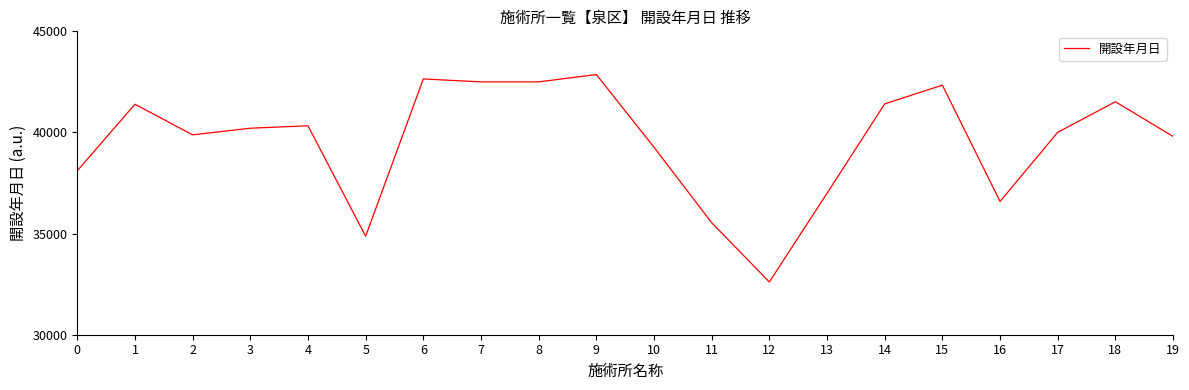

What is the difference between the maximum and minimum values?

10255